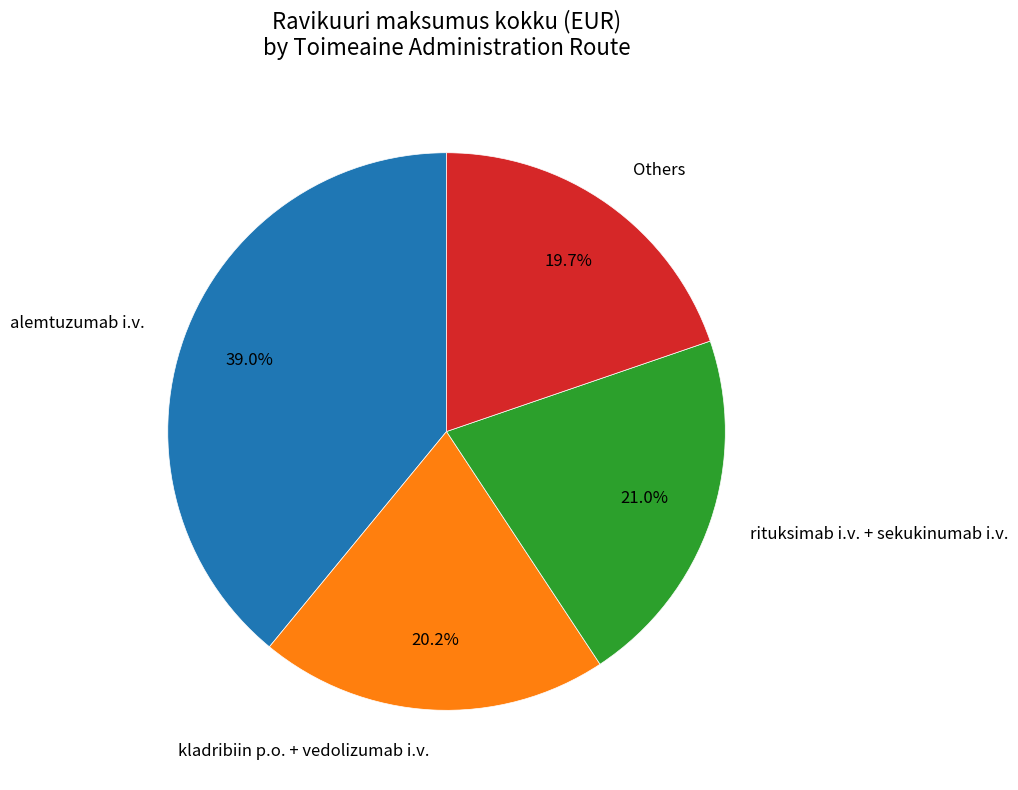

Is there any slice that represents more than half of the pie?

No